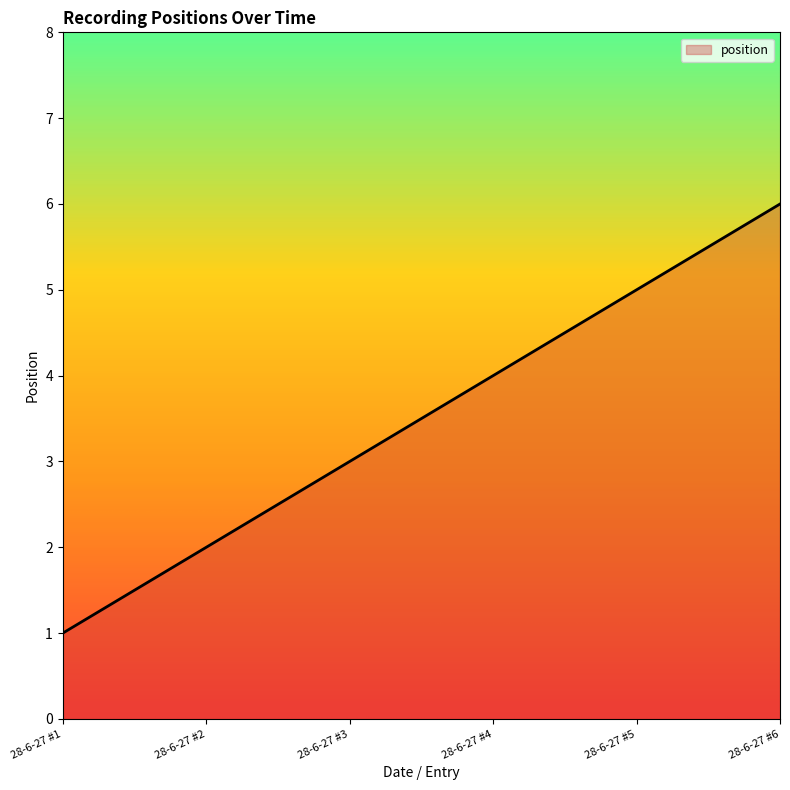

Count the values in the range 2 to 5.

4